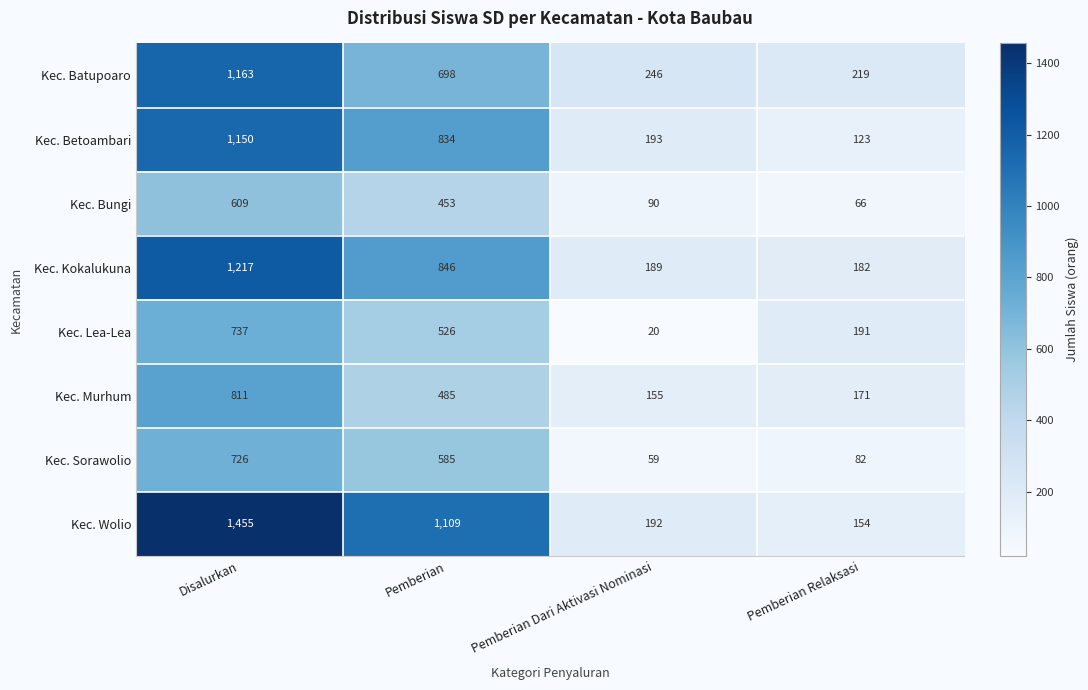

The Kec. Kokalukuna series shows 106 at Pemberian Relaksasi. True or false?

False